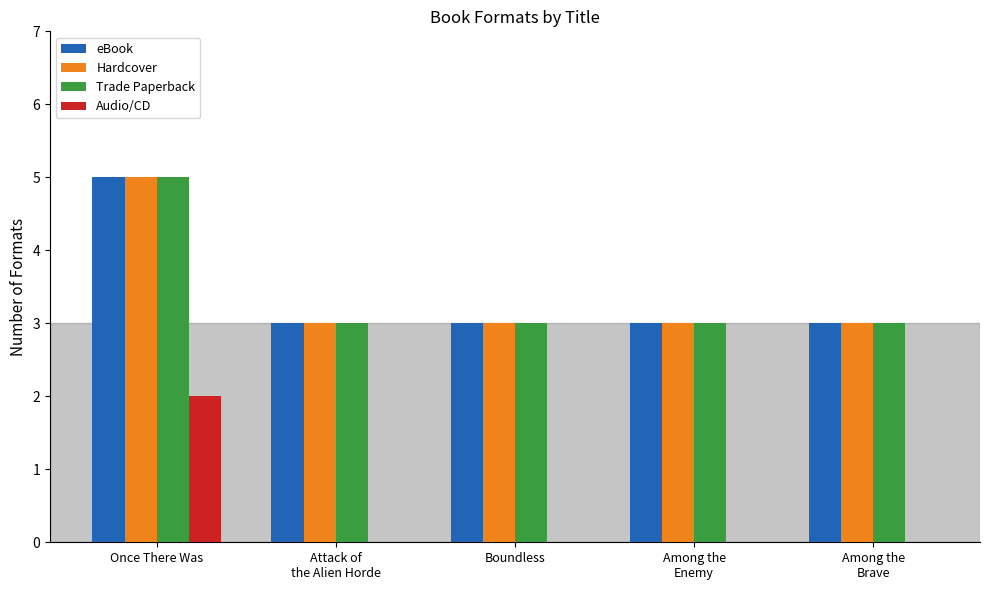

What is the difference between the Trade Paperback values at Once There Was and Among the
Enemy?

2